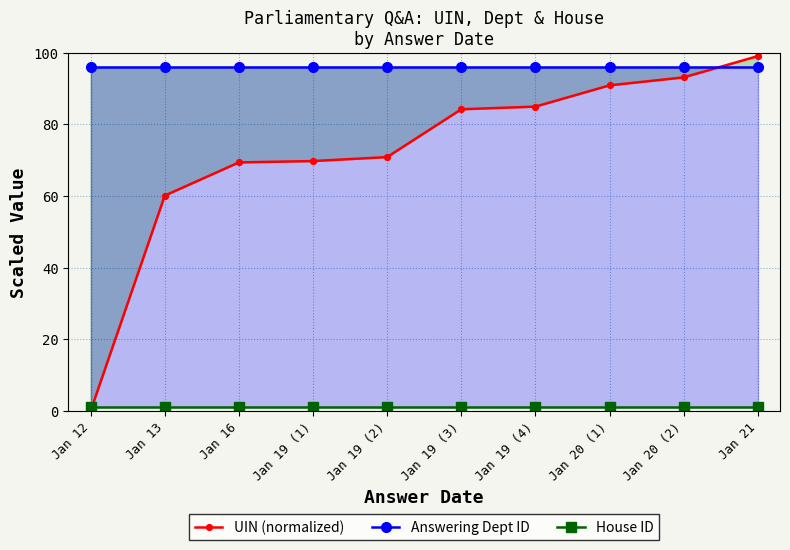

How many intersections are there between UIN (normalized) and House ID?

1